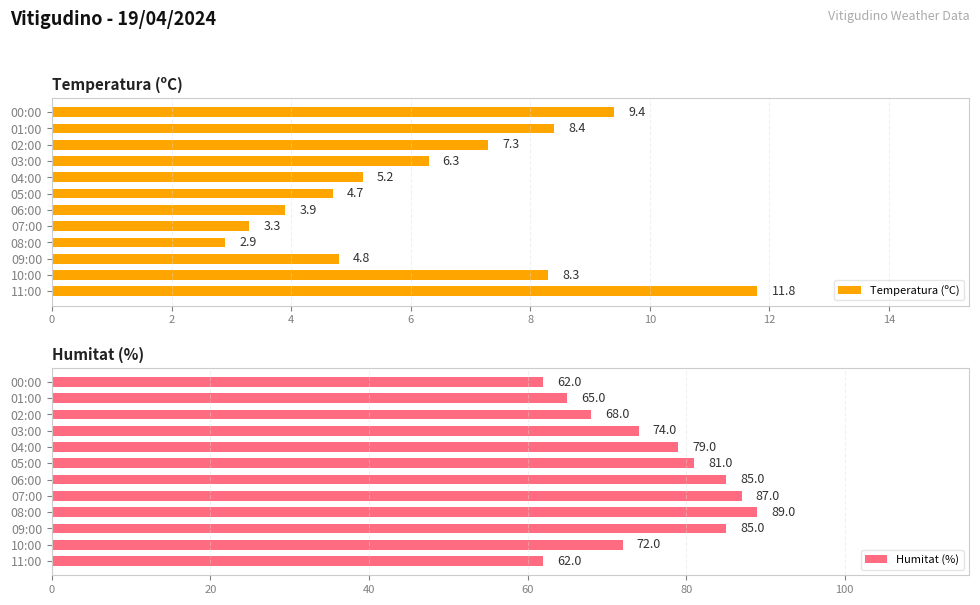

True or false: Temperatura (ºC) has a value of 7.3 at 02:00.

True